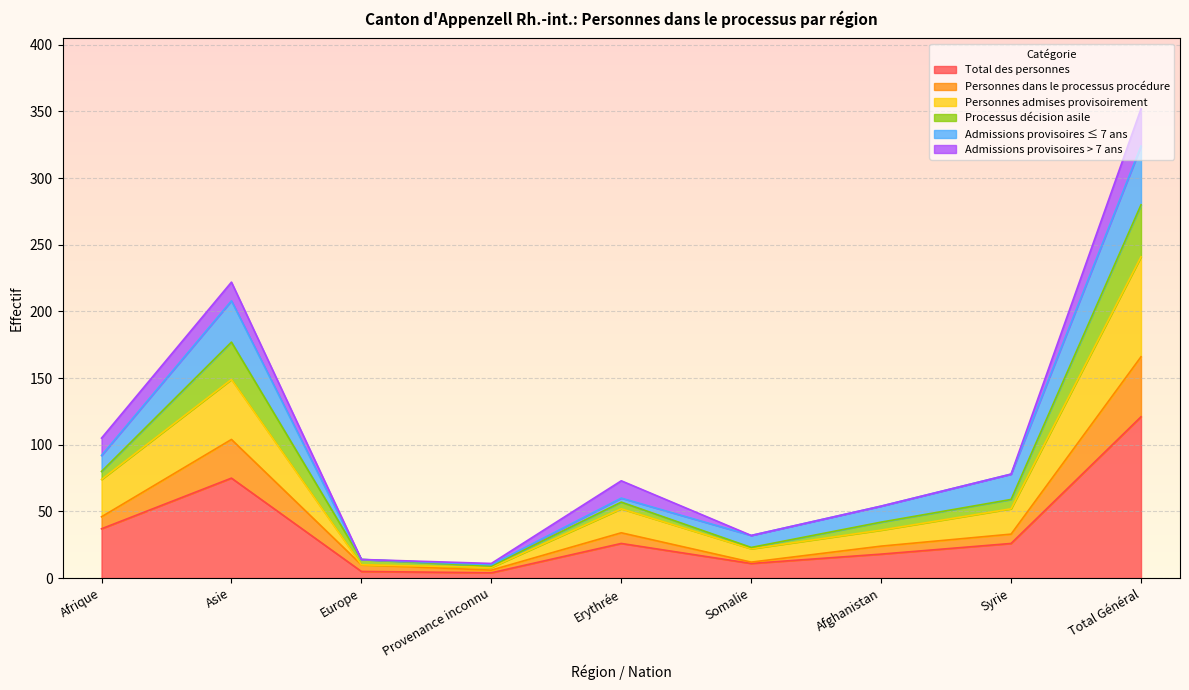

What is the label of the 2nd point from the left?

Asie